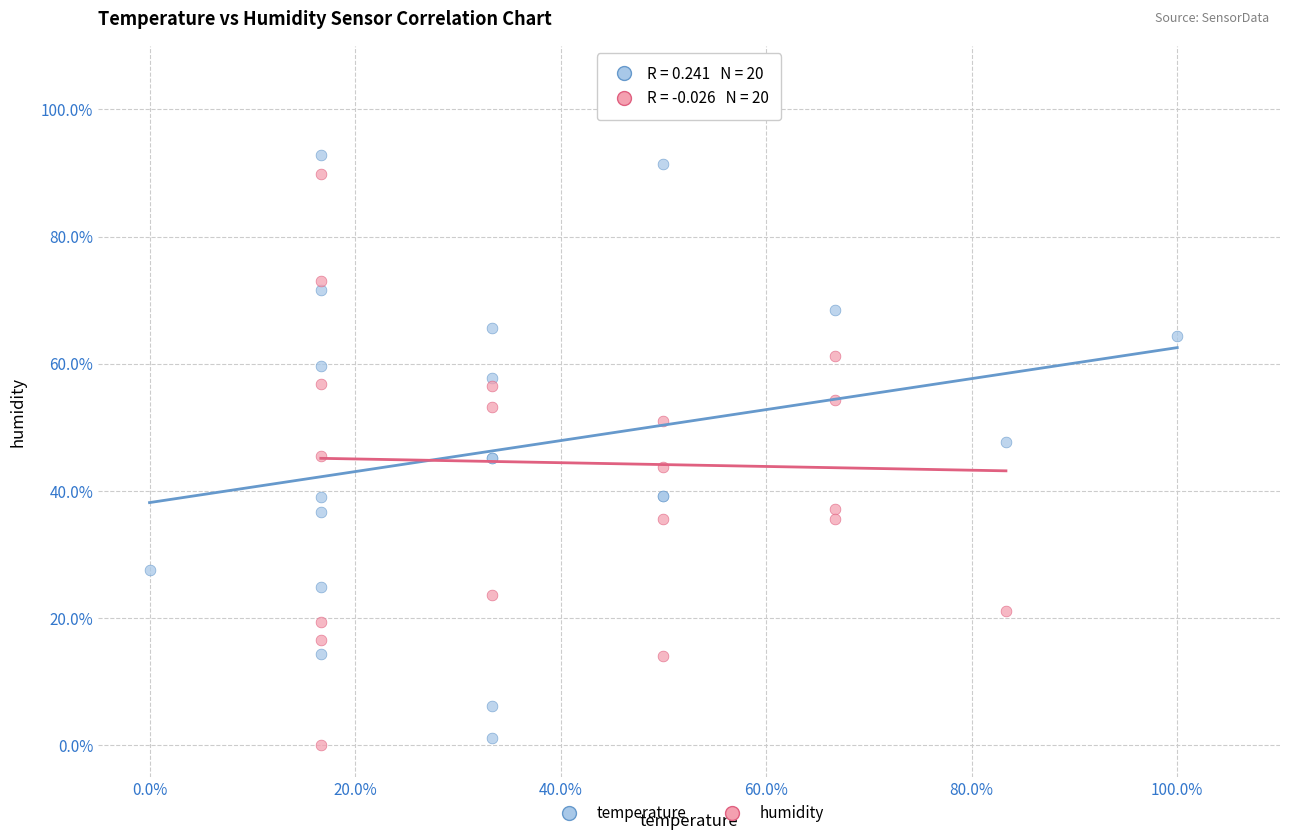

Which series reaches the minimum Y coordinate?

humidity